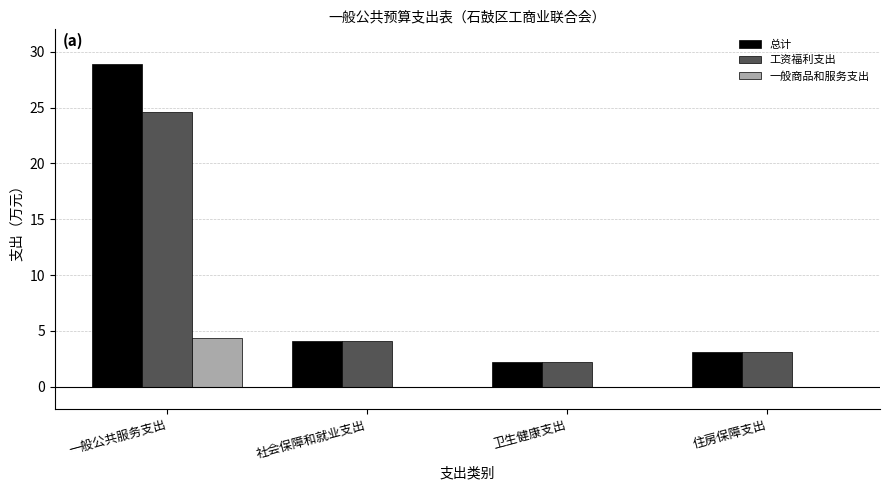

What is the approximate value of 工资福利支出 at 一般公共服务支出?

24.6